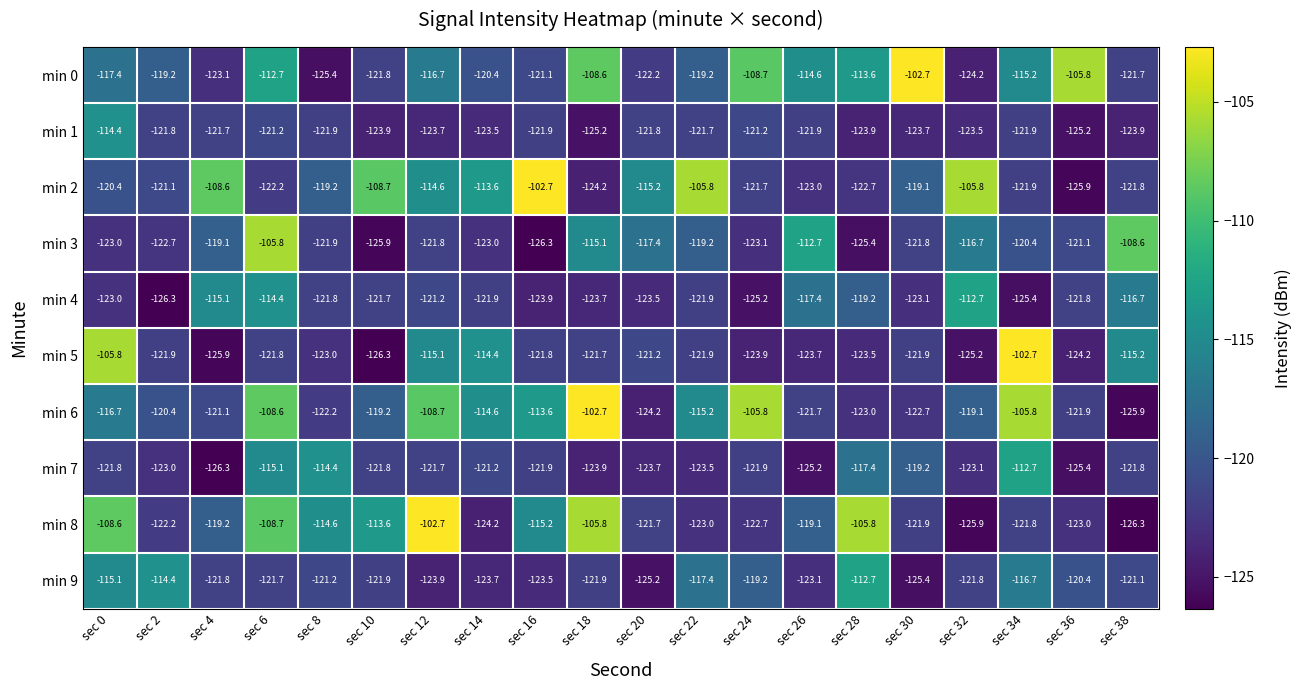

The value of min 0 at sec 18 is -62.0. True or false?

False